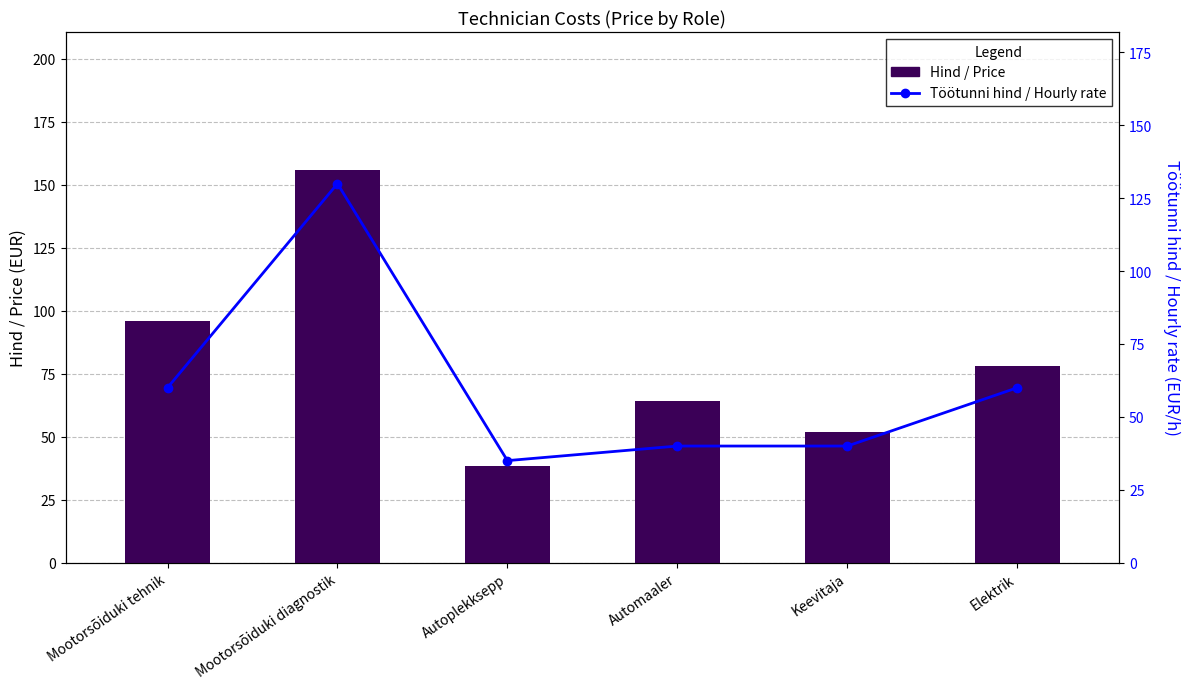

List the labels in order of Töötunni hind / Hourly rate value, smallest first.

Autoplekksepp, Automaaler, Keevitaja, Mootorsõiduki tehnik, Elektrik, Mootorsõiduki diagnostik